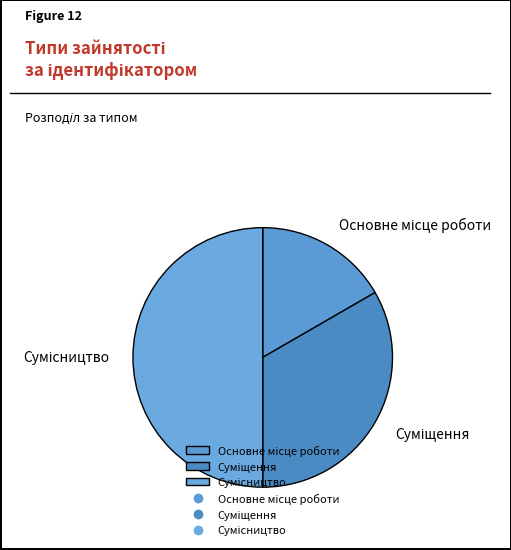

Does Сумісництво represent more than half of the total?

No